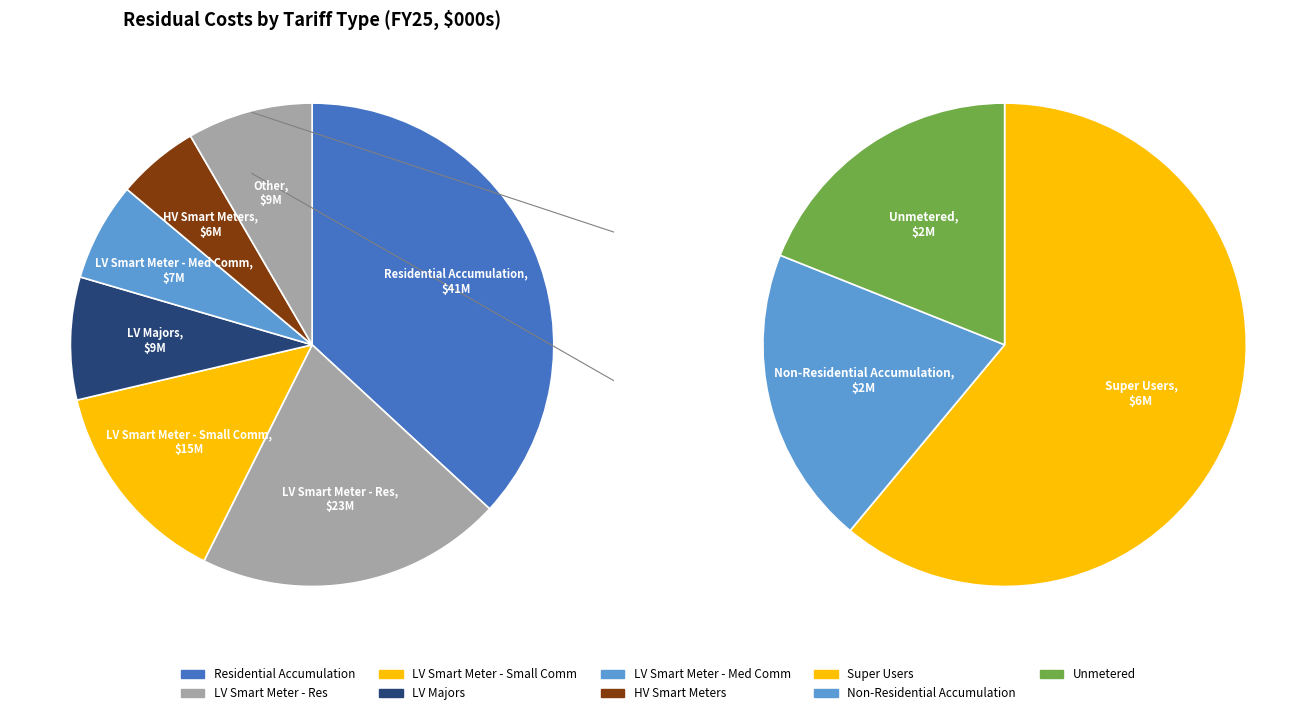

What is the change in value from LV Smart Meter - Small Comm to Super Users?

-9741.4